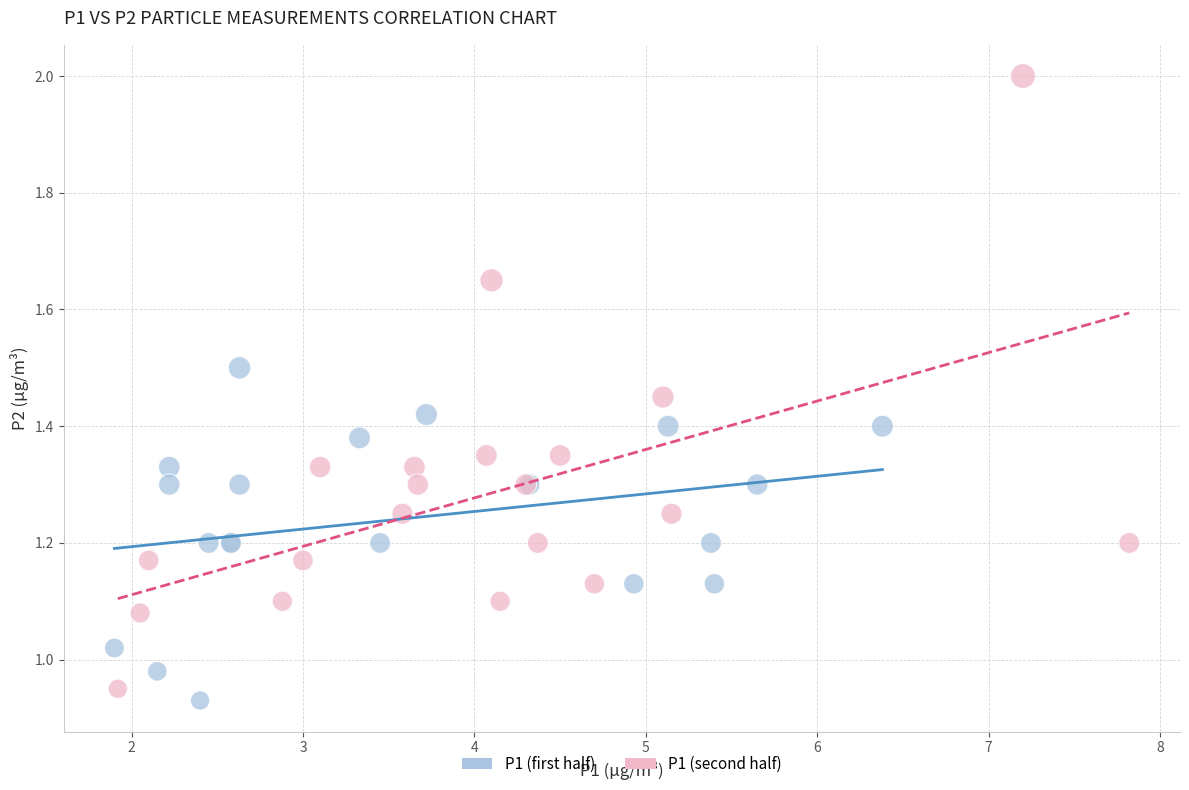

What are all the series names shown in the legend?

P1 (first half), P1 (second half)